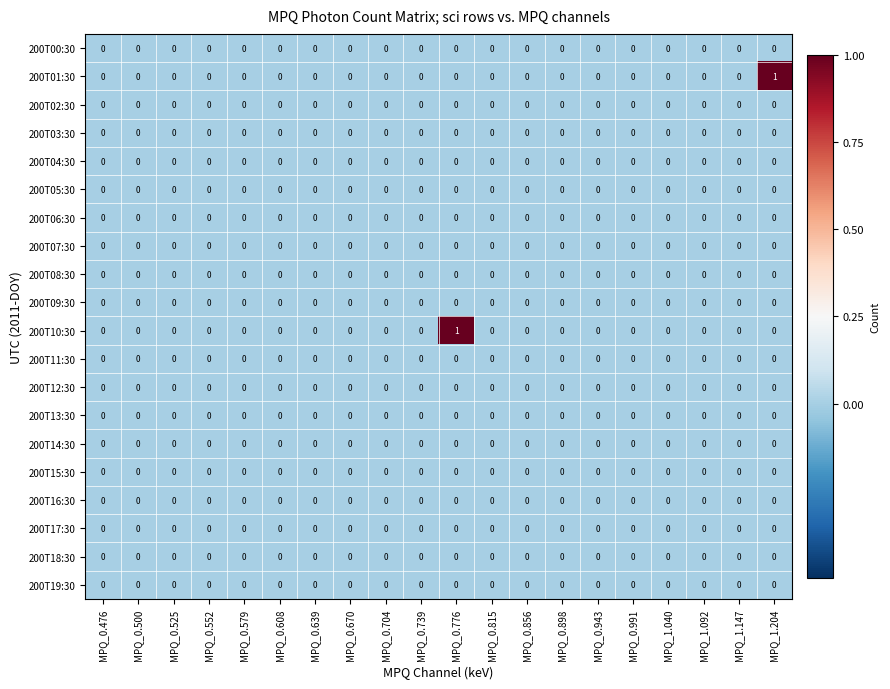

The value of 200T09:30 at MPQ_0.579 is 0. True or false?

True